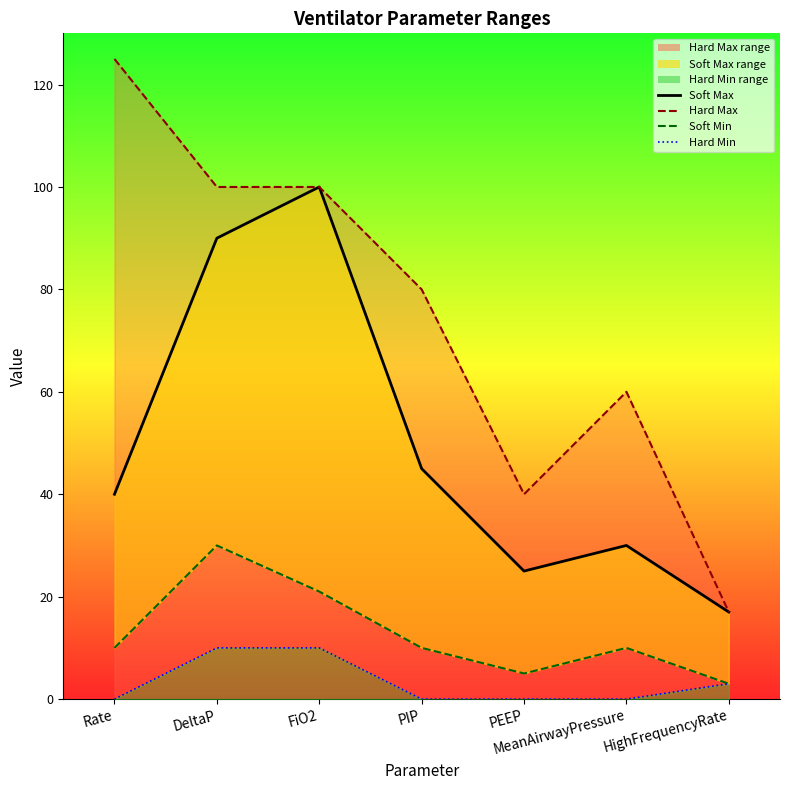

What is the lowest value of the Soft Max series?

17